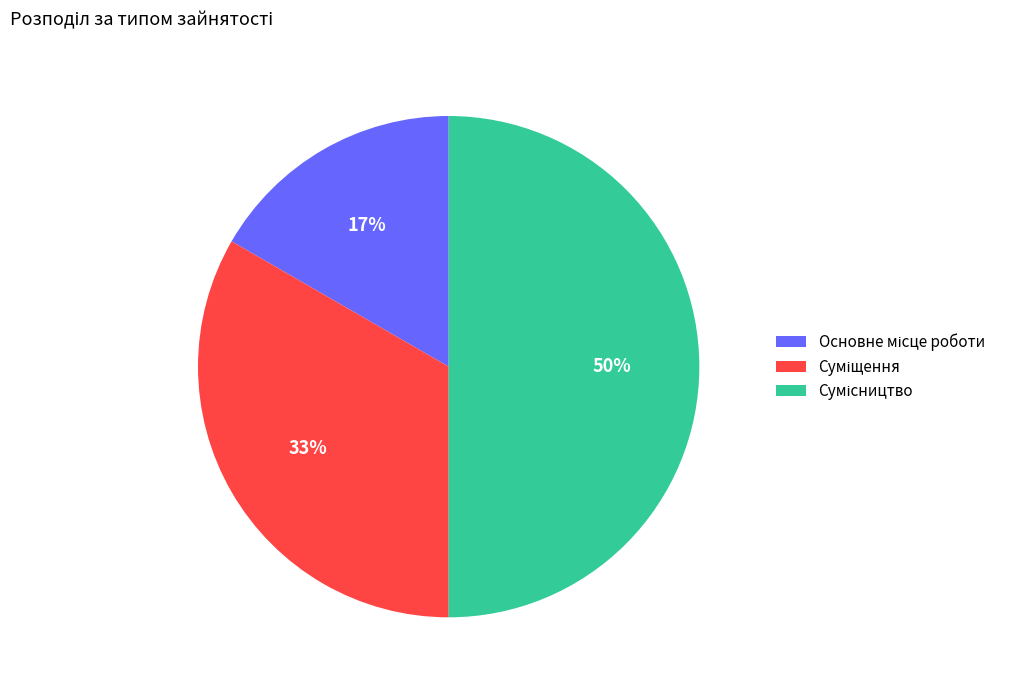

To the nearest percent, what is the difference between the largest and smallest slice percentages?

33%